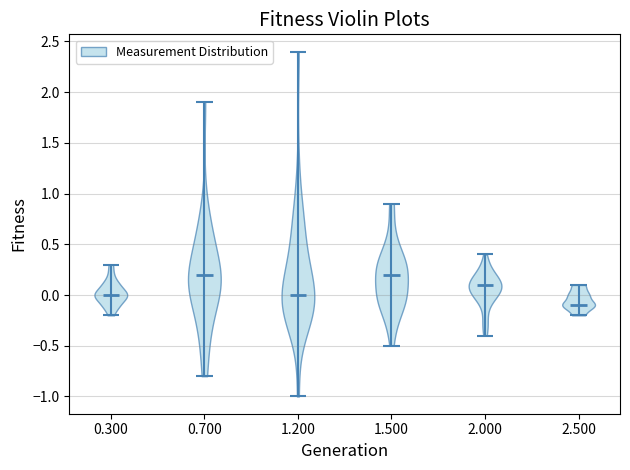

Reading left to right, read every violin against the y-axis: where its median line is, and the lowest and highest points it reaches. The values are not printed on the chart, so give them approximately, as read against the axis.

0.300: median line 0.0, lowest point -0.2, highest point 0.3
0.700: median line 0.2, lowest point -0.8, highest point 1.9
1.200: median line 0.0, lowest point -1.0, highest point 2.4
1.500: median line 0.2, lowest point -0.5, highest point 0.9
2.000: median line 0.1, lowest point -0.4, highest point 0.4
2.500: median line -0.1, lowest point -0.2, highest point 0.1